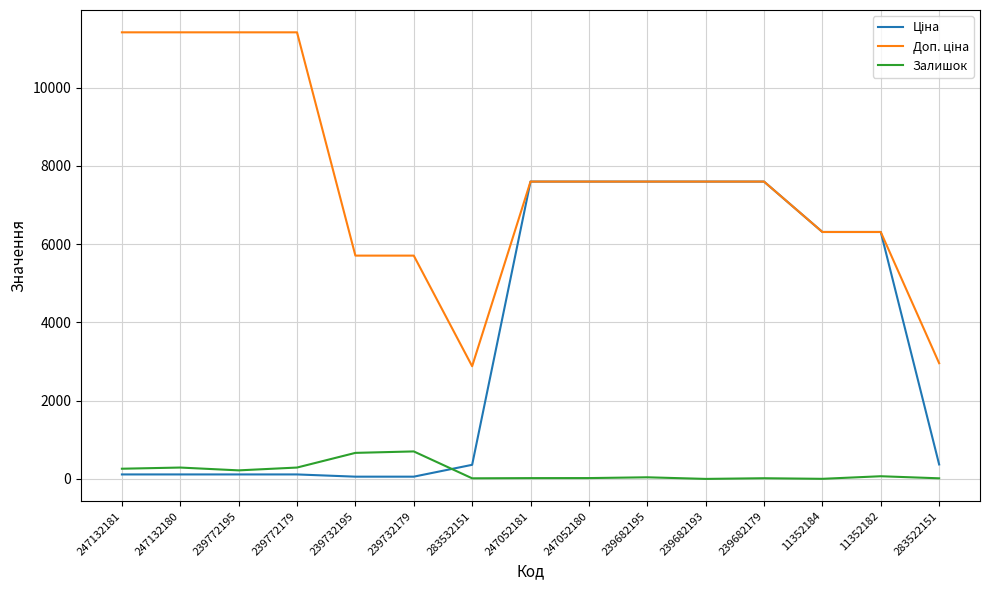

What is the maximum value shown in the chart?

11410.0